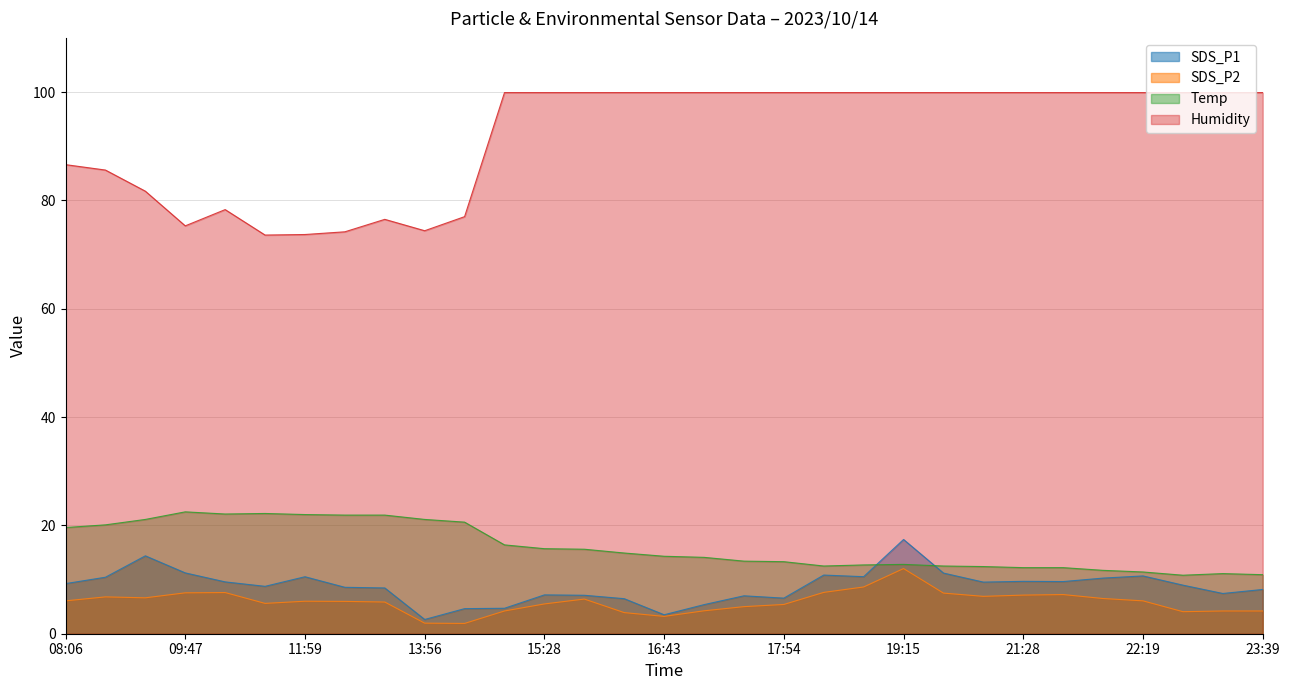

Where is SDS_P1 nearest to the value 10?

21:58